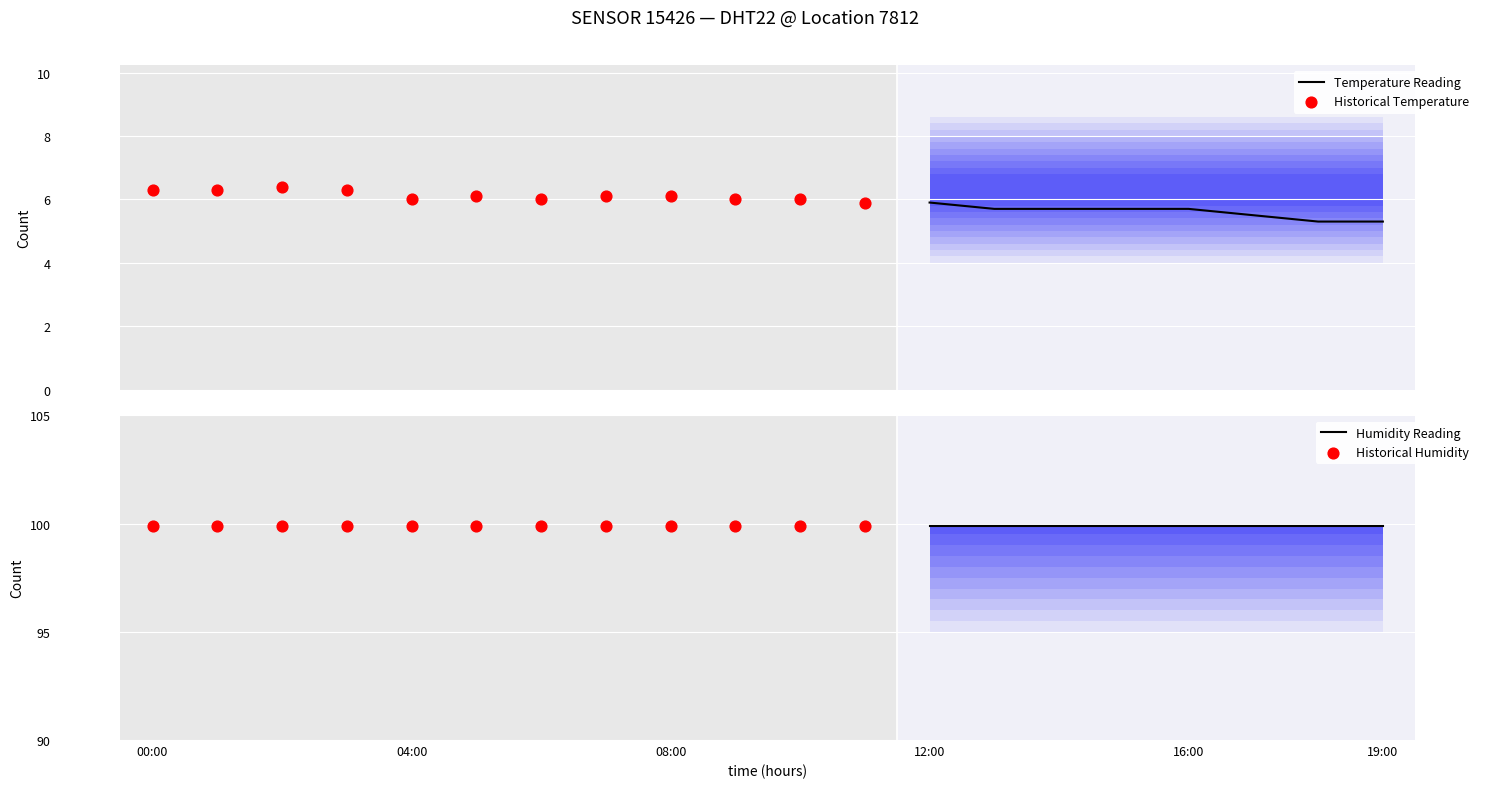

Which series has the largest total across all categories?

humidity